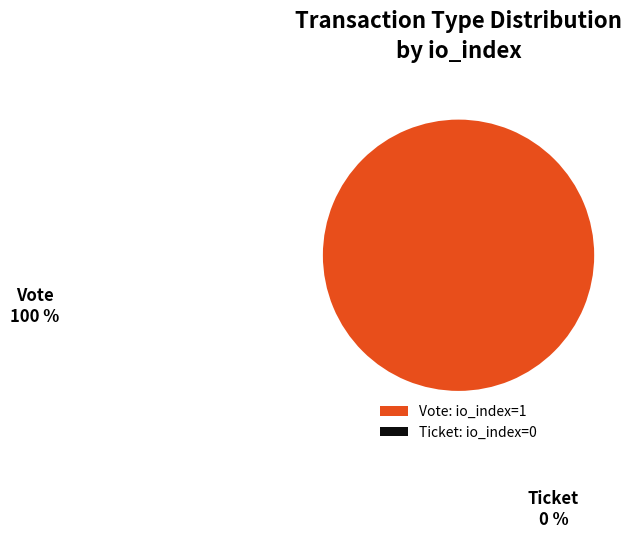

What percentage do Vote (io_index=1) and Ticket (io_index=0) together represent?

100.0%